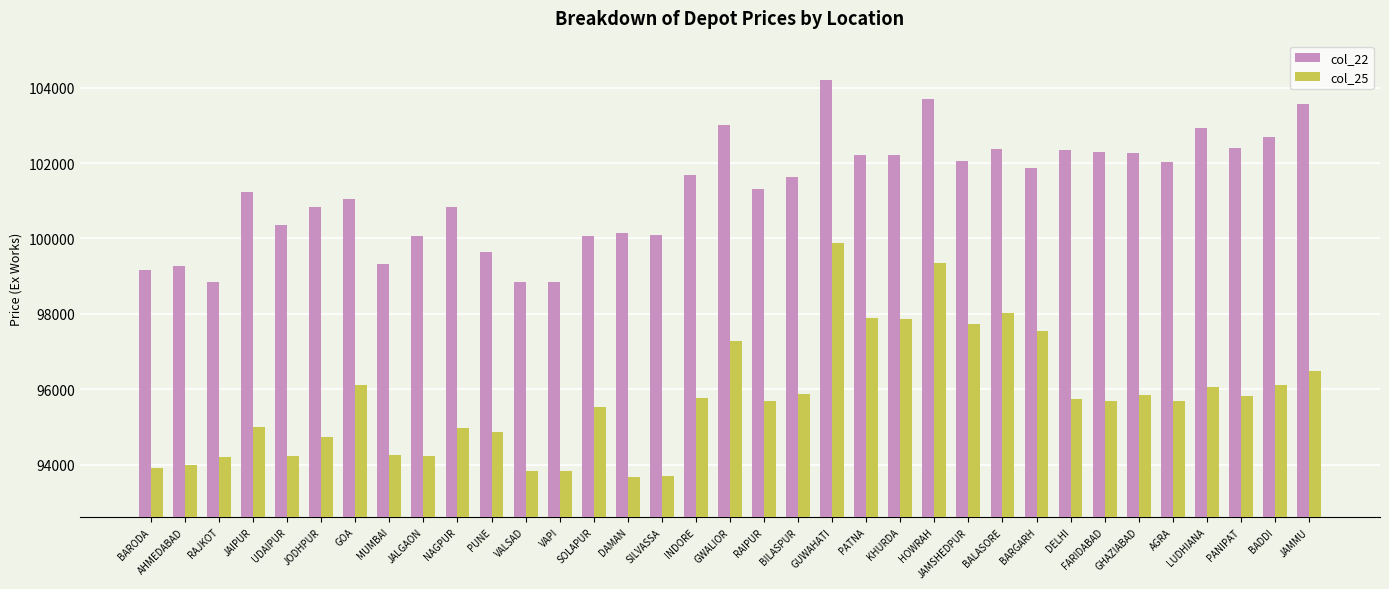

What is the maximum value for col_22?

104193